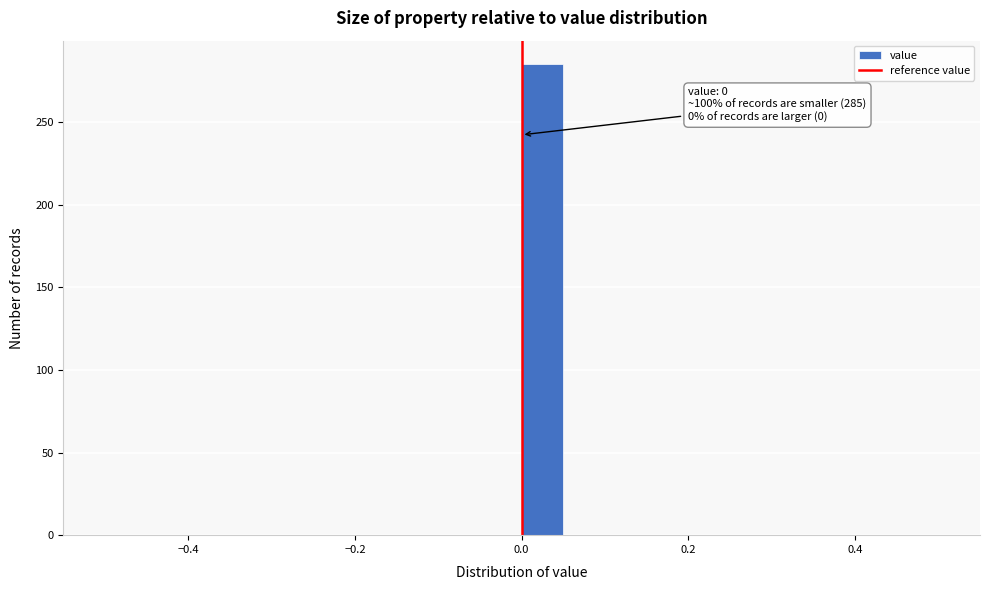

Read against the x-axis, roughly where is the centre of the tallest bar?

0.02